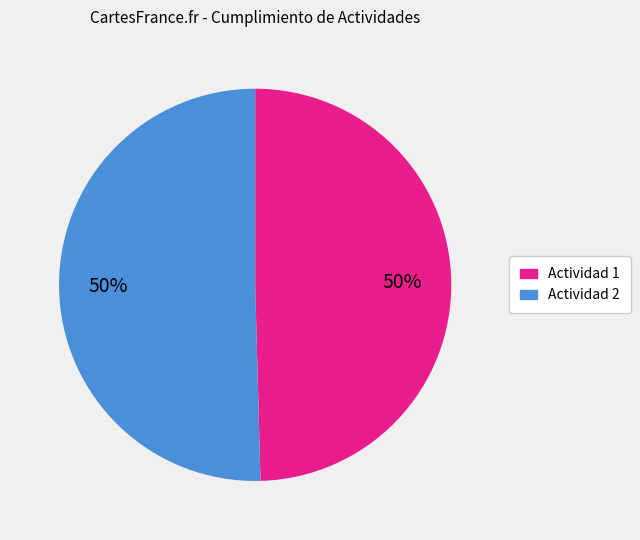

To the nearest percent, what is the average slice percentage?

50%